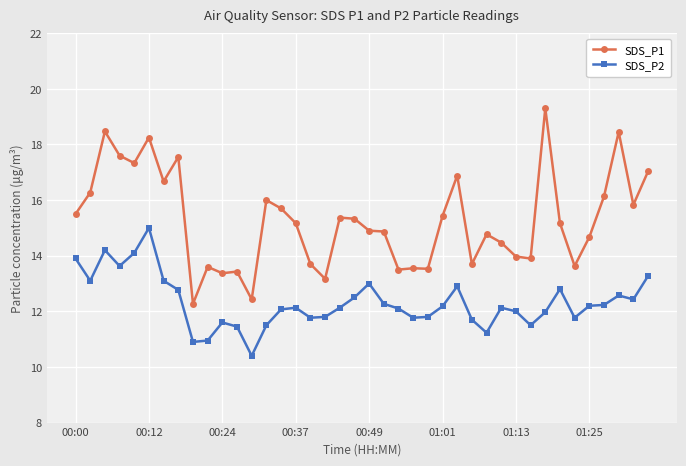

What is the average value of the SDS_P1 series?

15.3